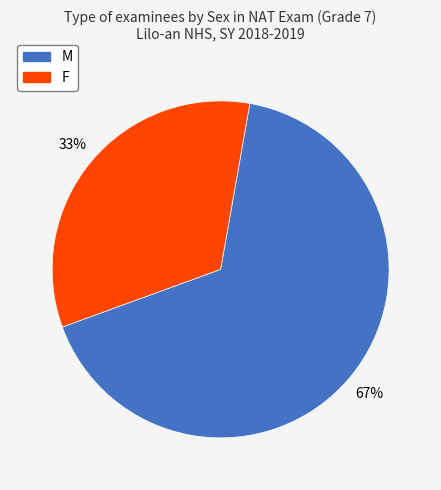

Is the sum of F and M greater than half?

Yes